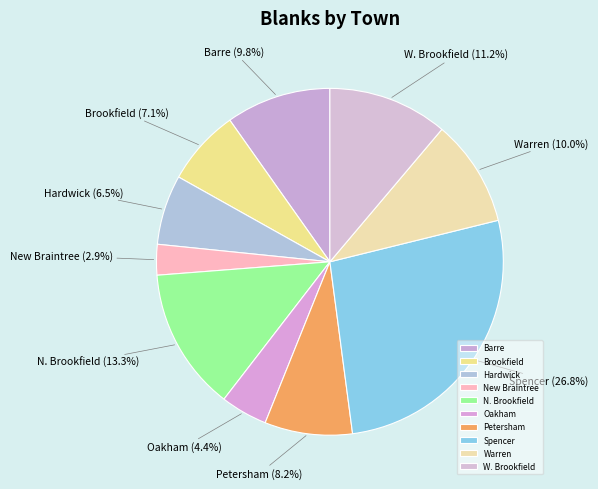

Which category has the biggest portion of the pie?

Spencer